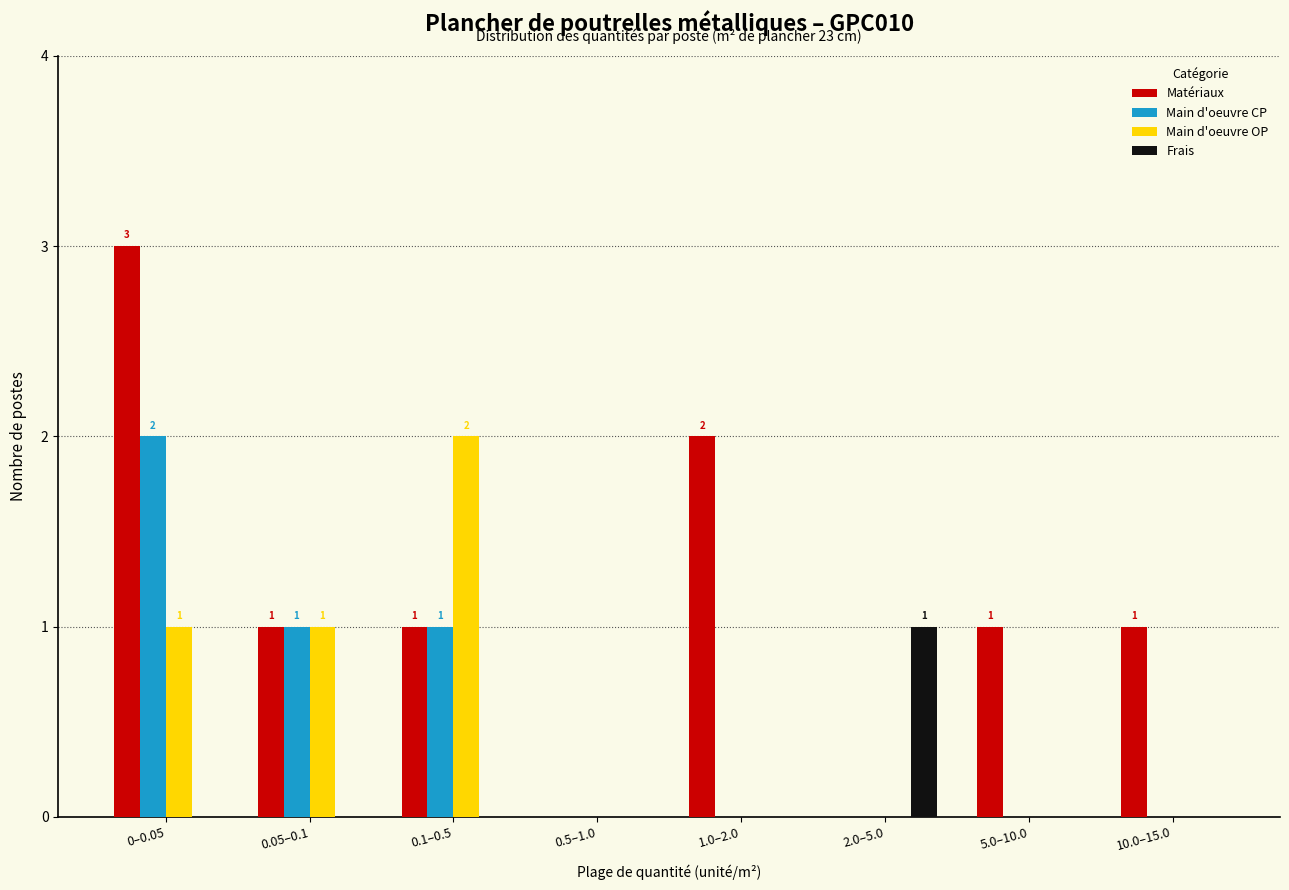

The Frais series shows 1 at 2.0–5.0. True or false?

True